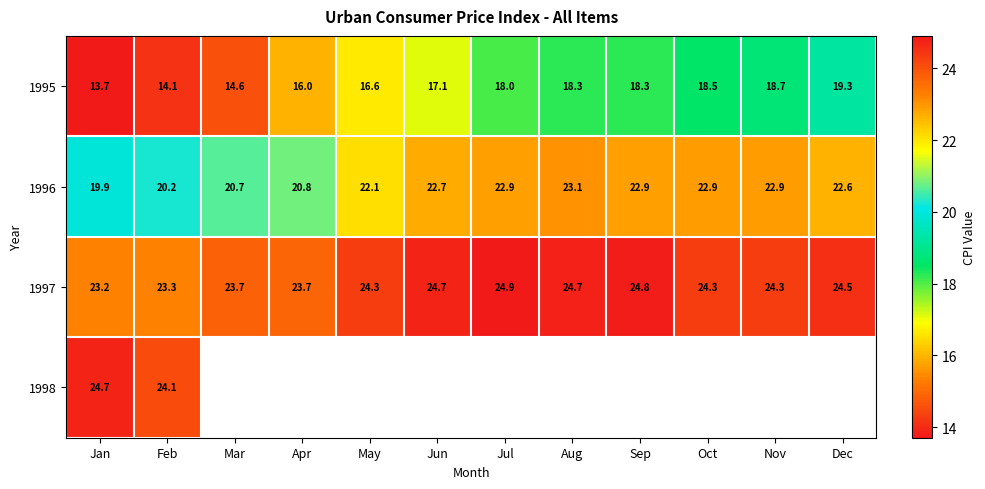

The 1996 series shows 20.7 at Mar. True or false?

True